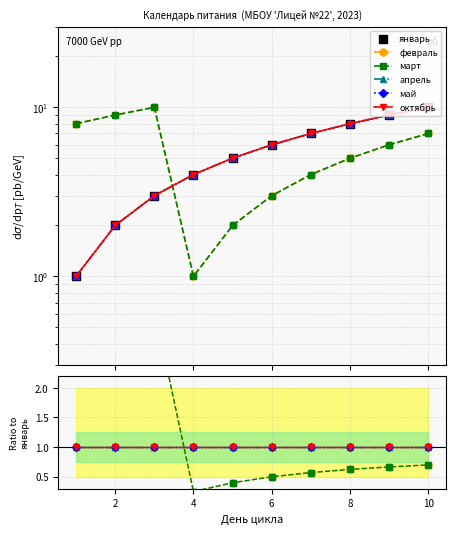

What is the sum of the апрель values at 6 and 8?

2.0